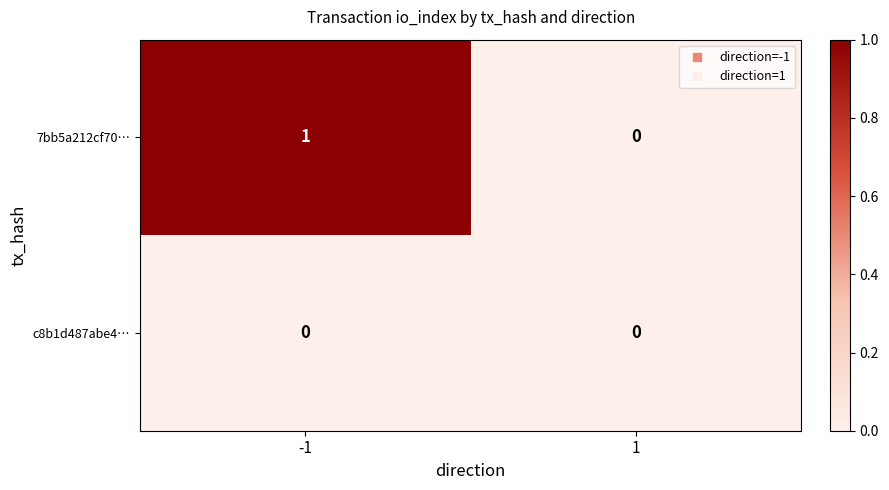

Is the value of c8b1d487abe4… at 1 greater than the value of 7bb5a212cf70… at -1?

No